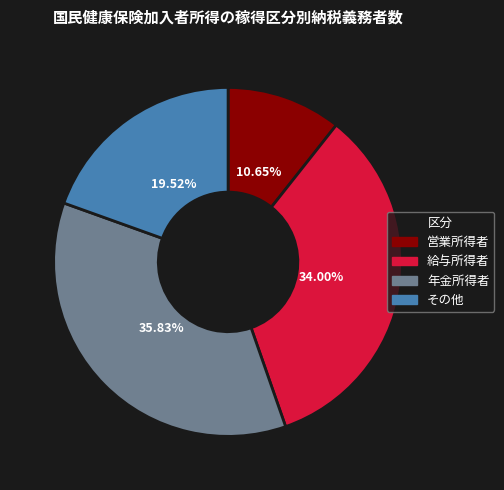

Between 年金所得者 and 給与所得者, which is larger?

年金所得者